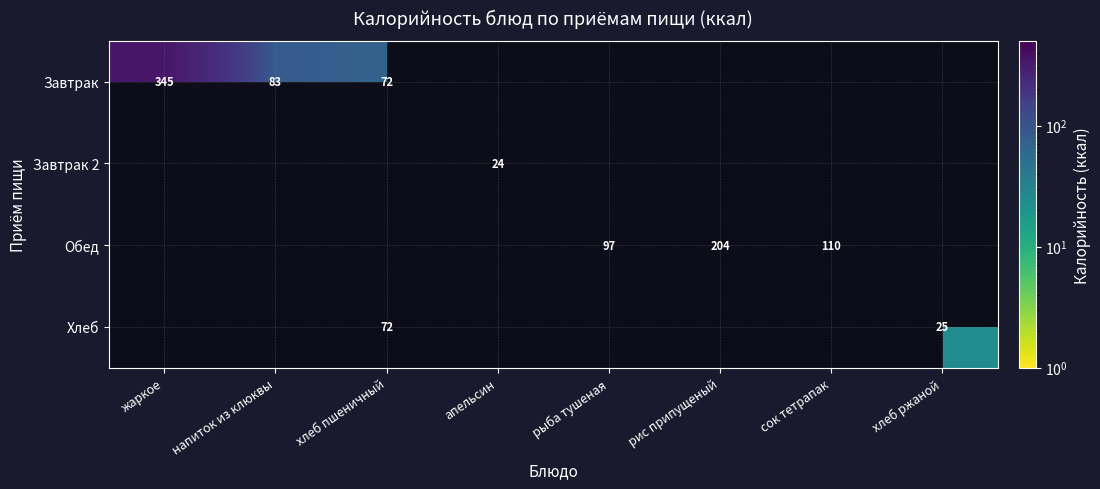

How many series are shown in this chart?

4